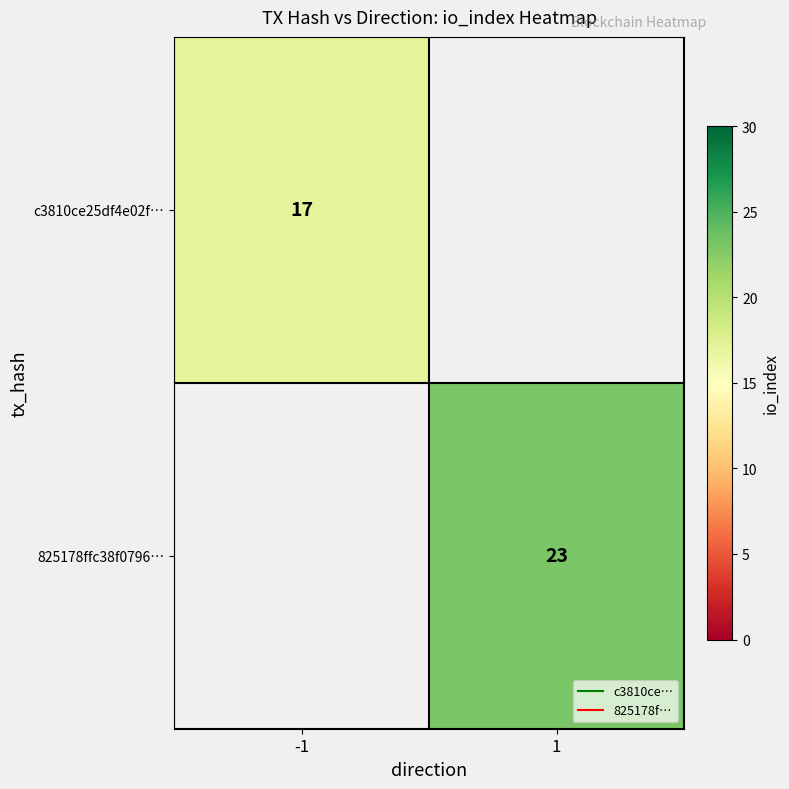

Rank the series by their maximum value, from lowest to highest.

c3810ce25df4e02f…, 825178ffc38f0796…